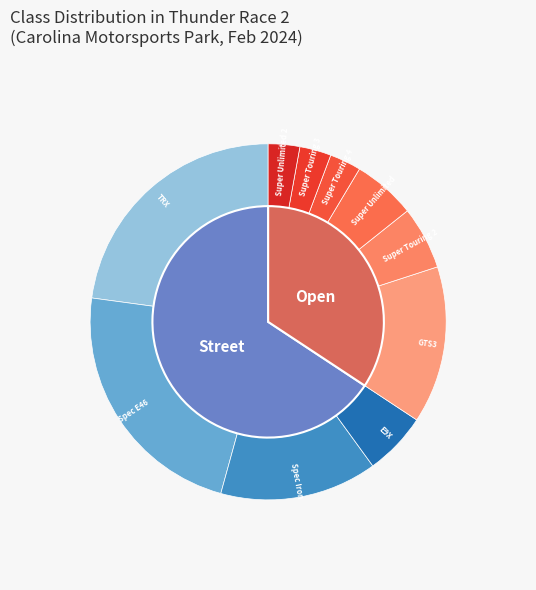

To the nearest percent, what percentage of the pie is Spec E46?

23%